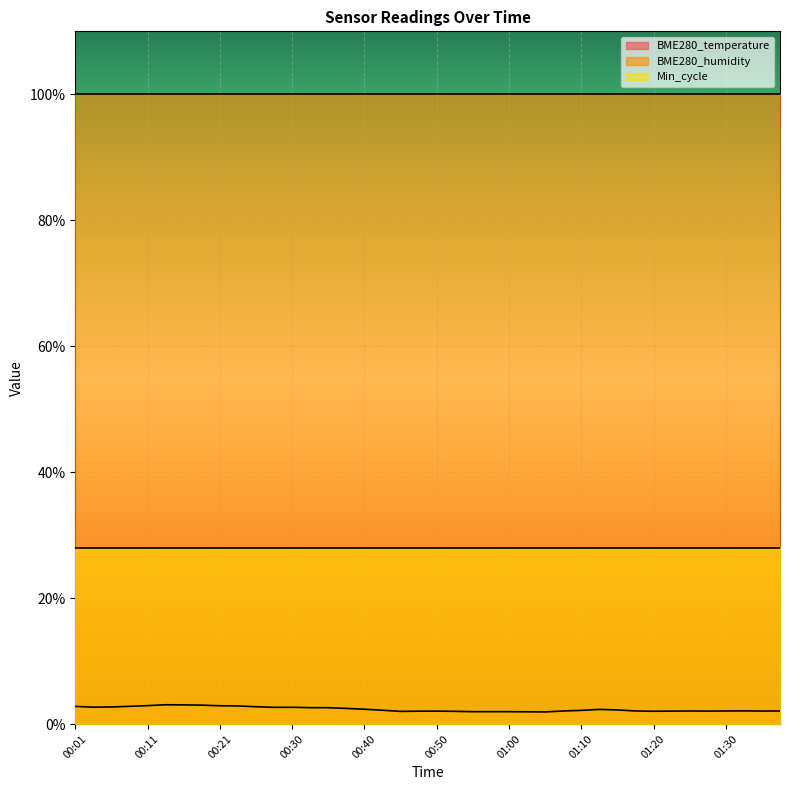

What is the difference between the BME280_temperature values at 00:01 and 00:03?

0.1